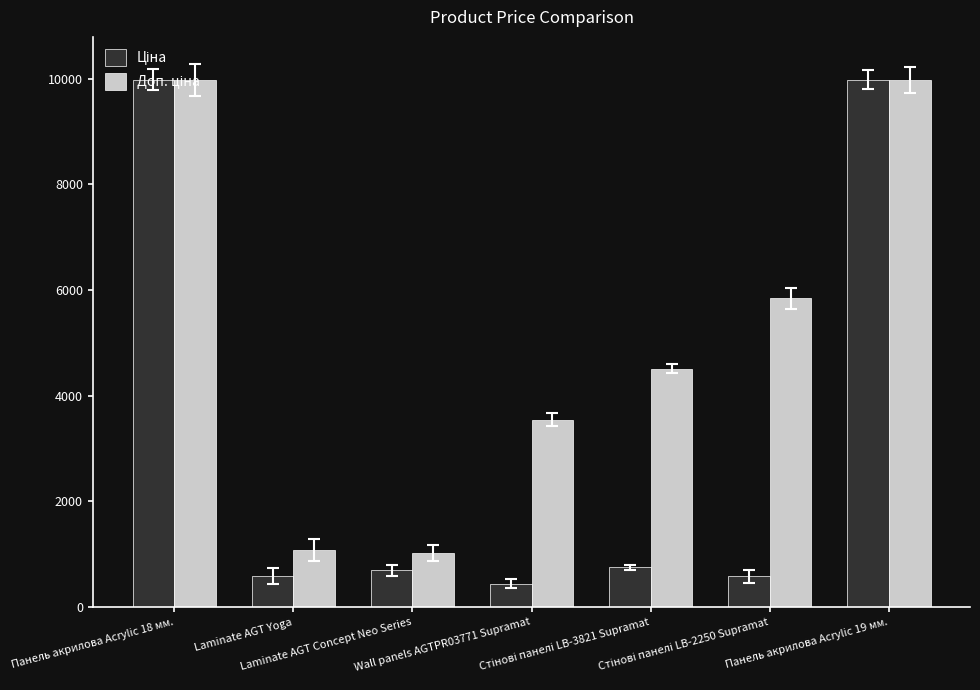

What is the greatest value displayed?

9975.0